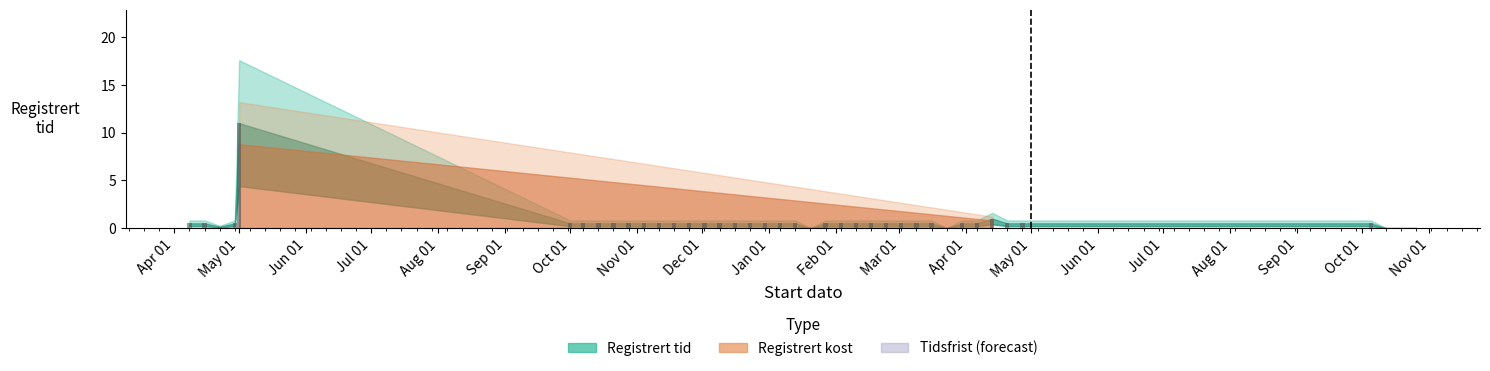

What is the maximum value shown in the chart?

11.0